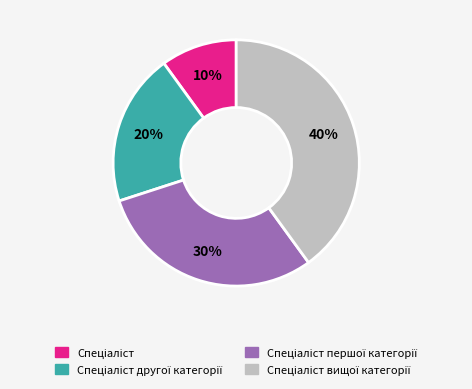

Is there a majority slice in this chart?

No